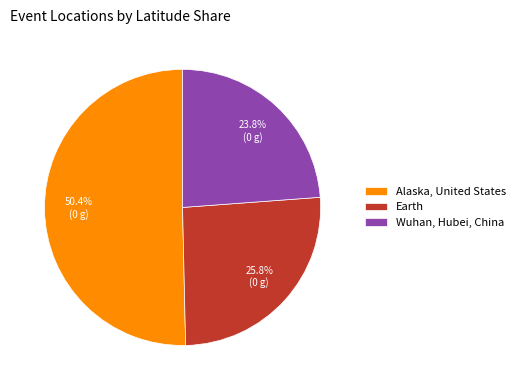

To the nearest percent, what is the difference between the largest and smallest slice percentages?

27%